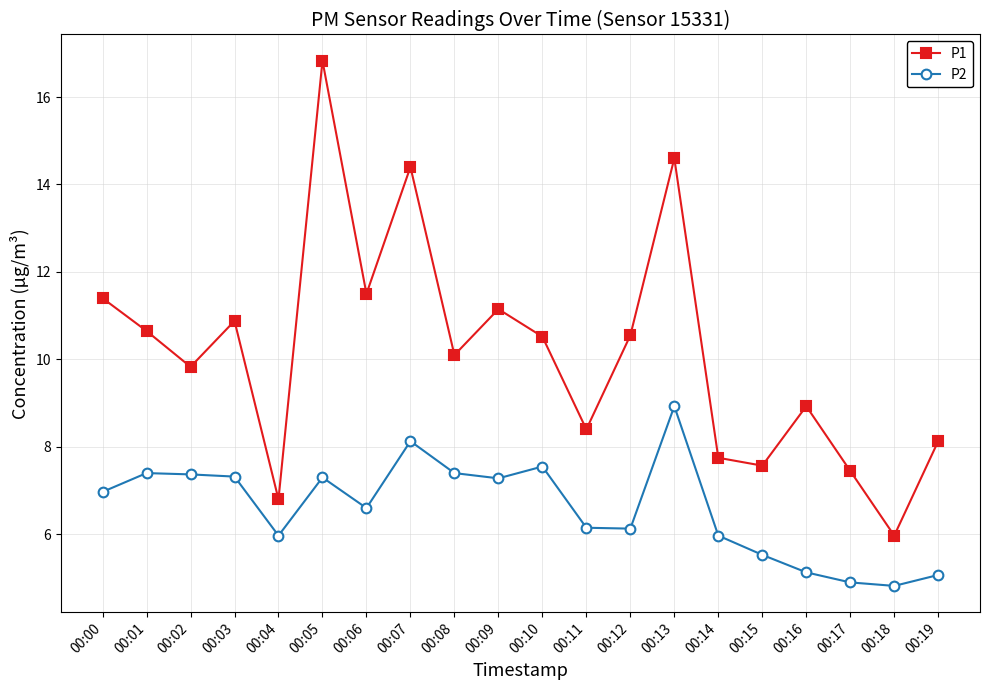

How many categories are shown in the chart?

20